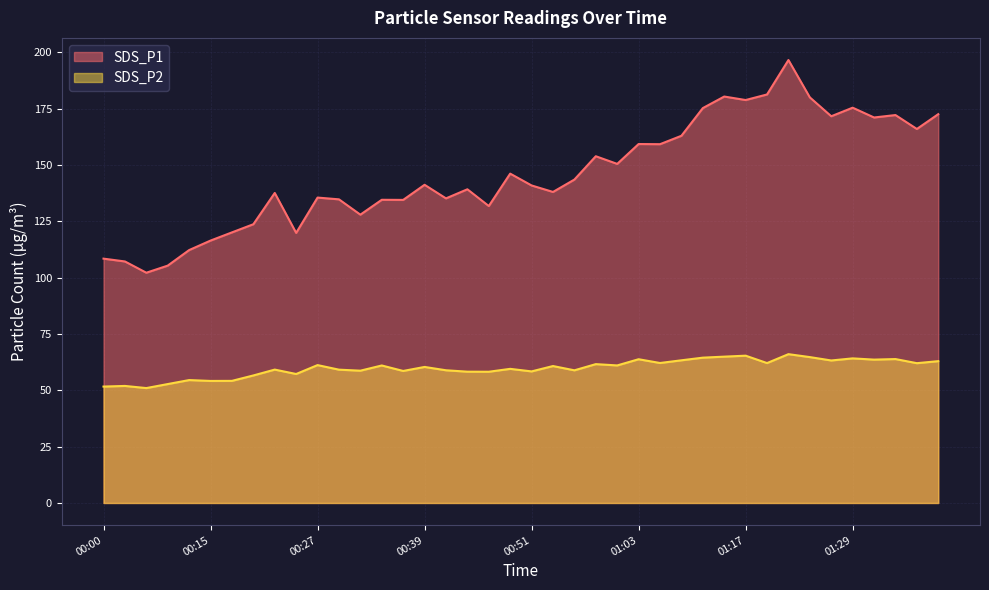

What is the average value of the SDS_P2 series?

59.9